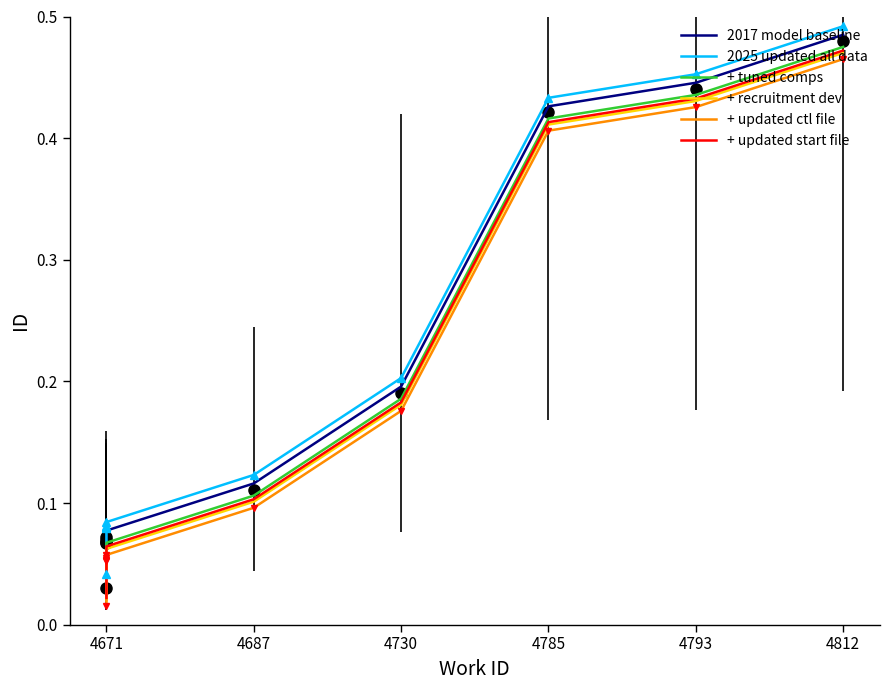

Which series has the largest total across all categories?

2025 updated all data